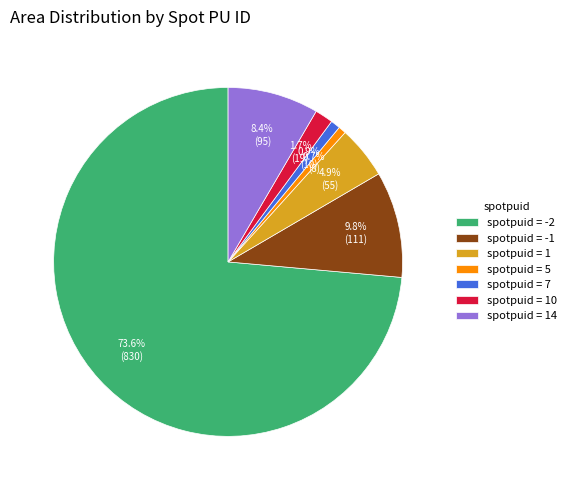

What is the ratio of the value at spotpuid = -1 to the value at spotpuid = 10?

5.8